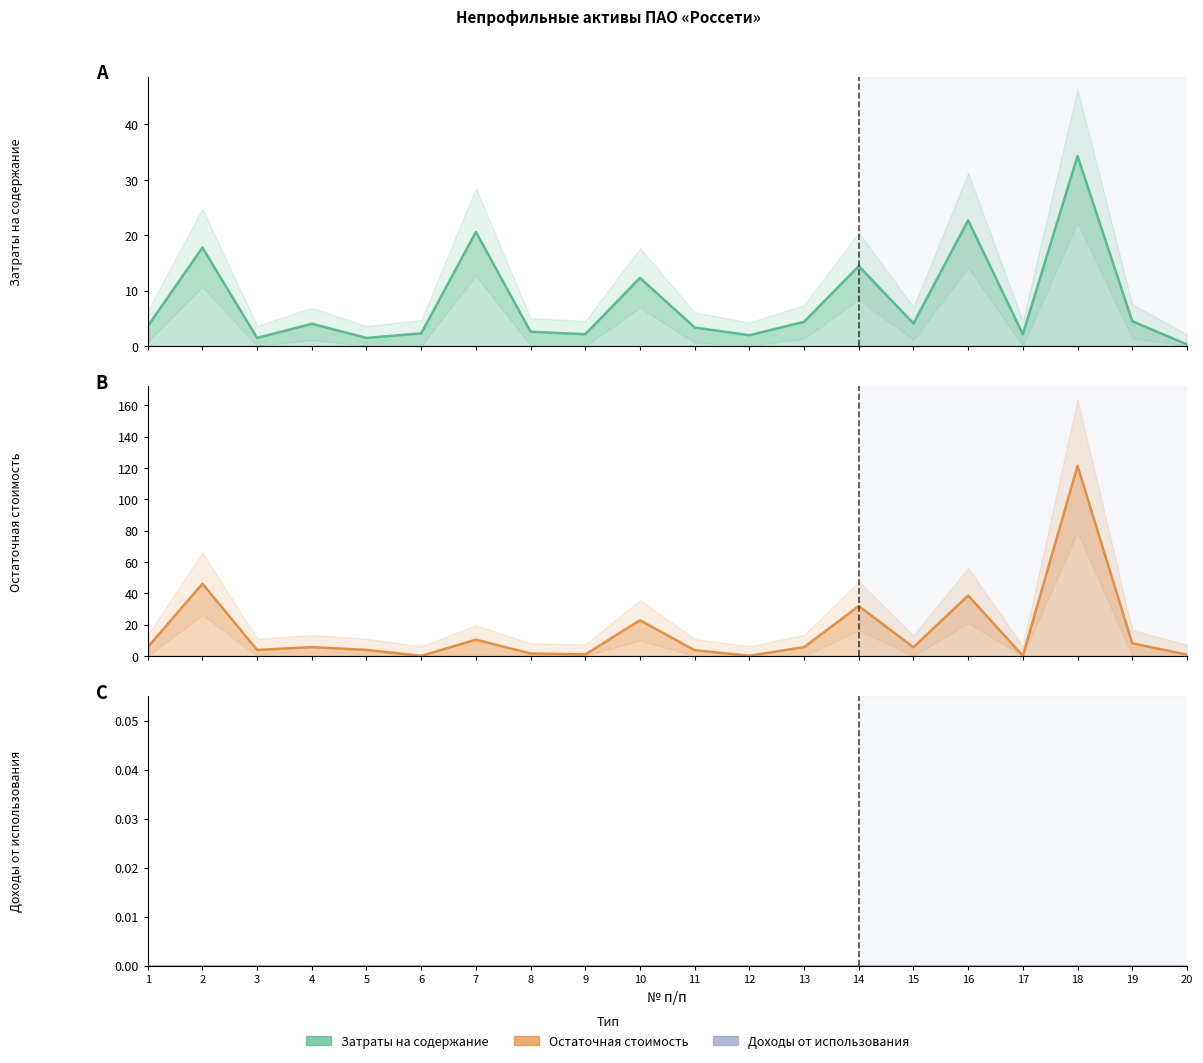

Which series changed the most between 6 and 20?

Затраты на содержание (тыс. руб.)